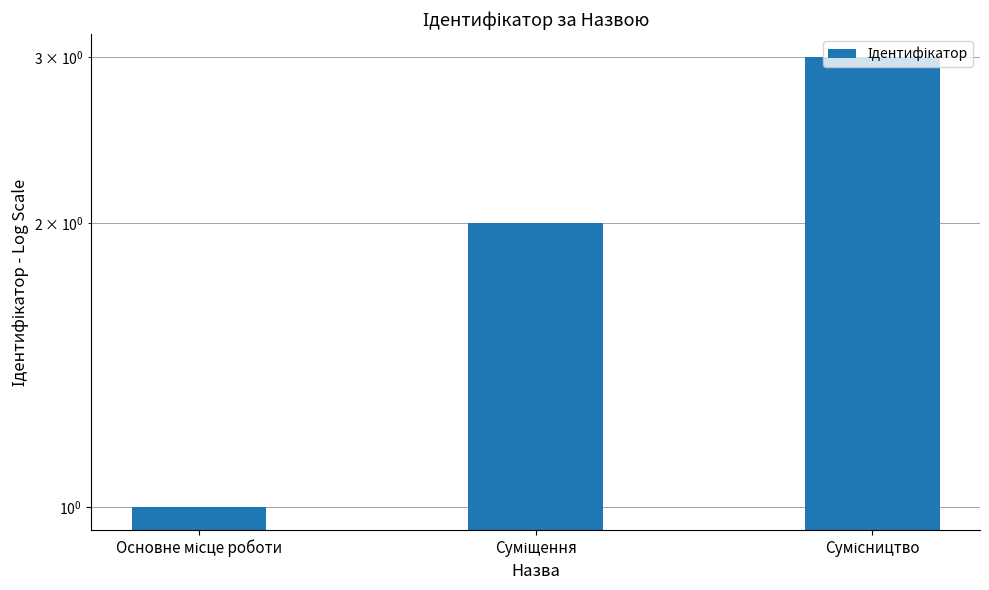

What is the value of the 1st bar from the left?

1